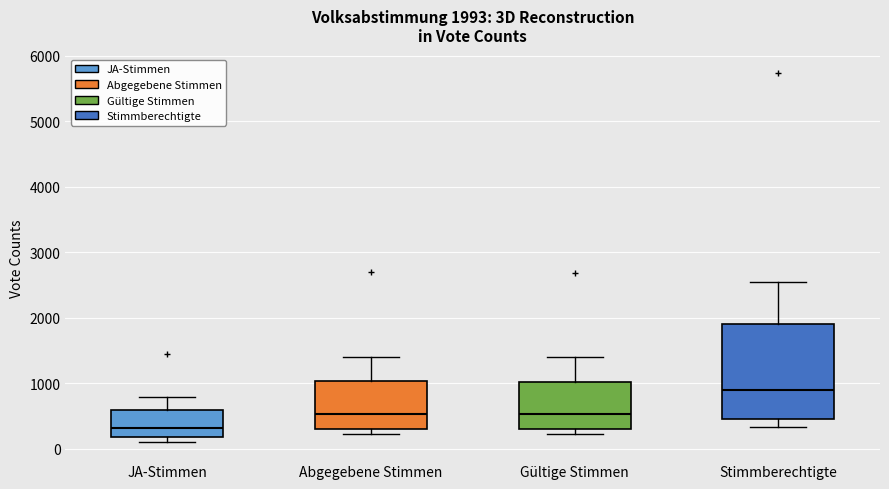

Comparing the boxes themselves (not the whiskers), which one is the tallest?

Stimmberechtigte